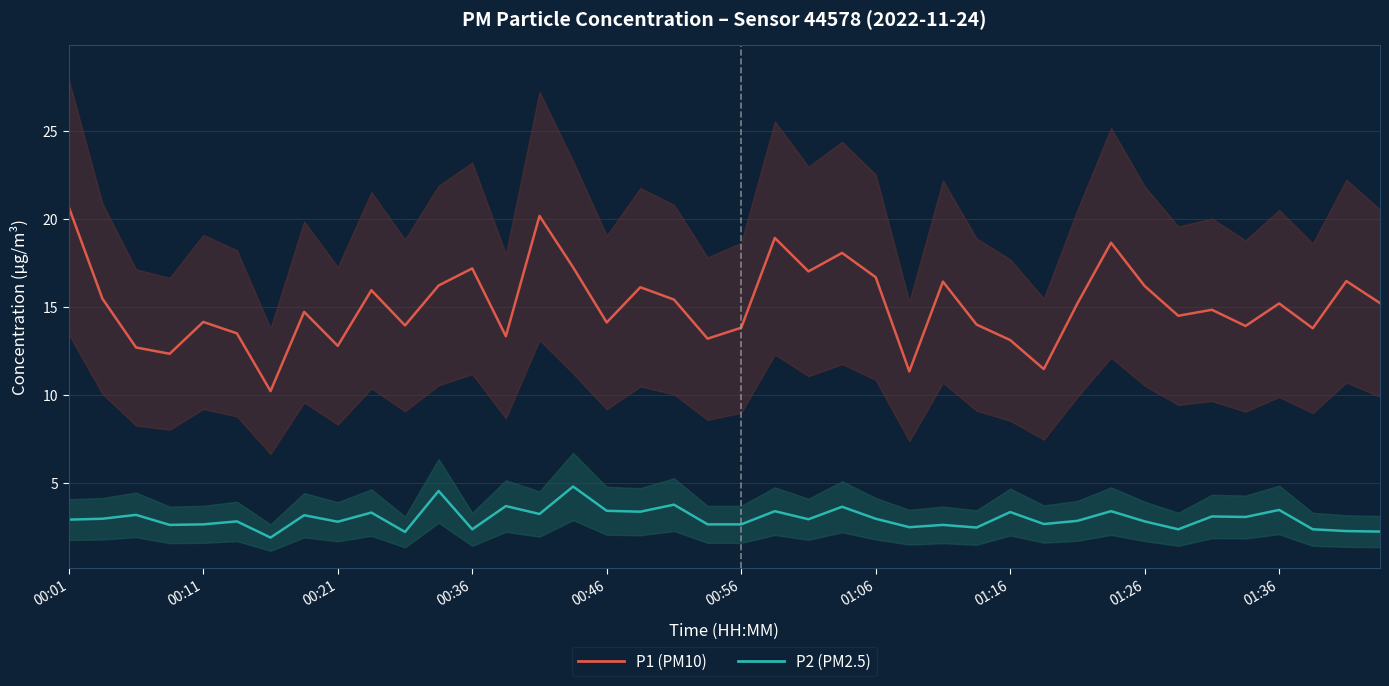

What position from the left is 00:56?

21